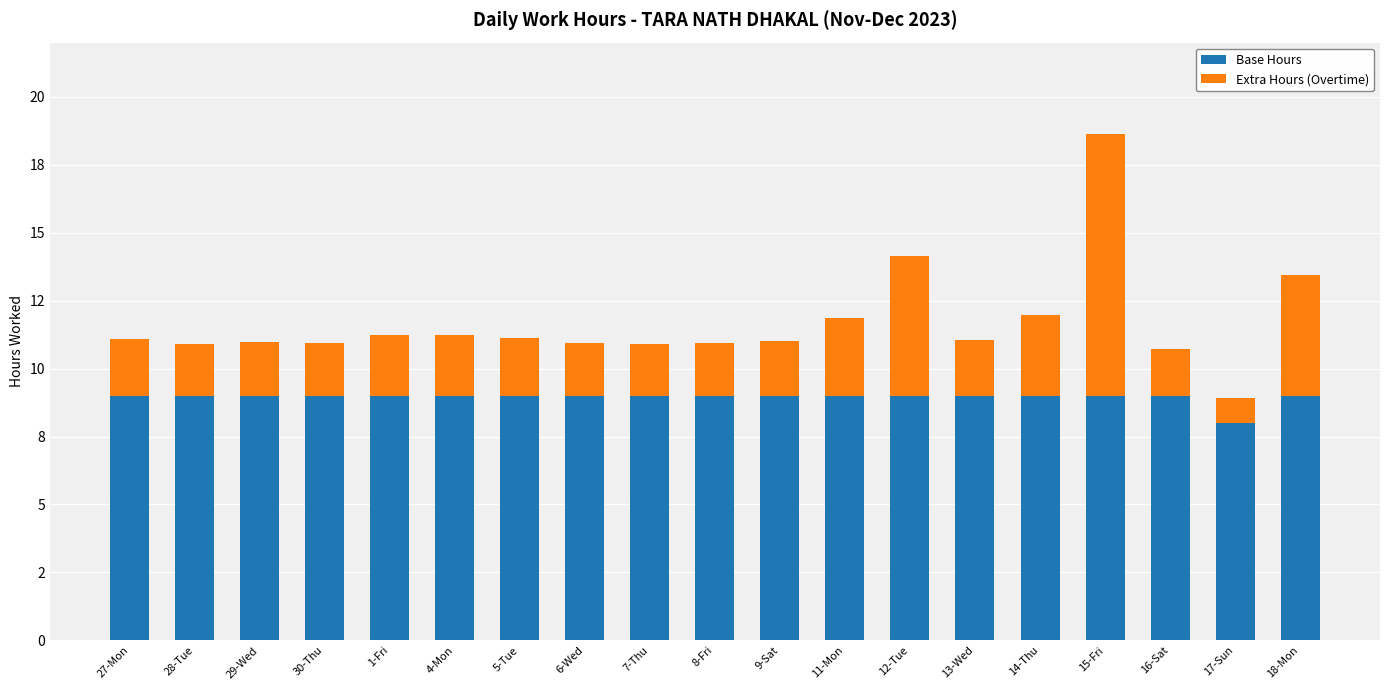

The Base Hours series shows 12.7 at 16-Sat. True or false?

False